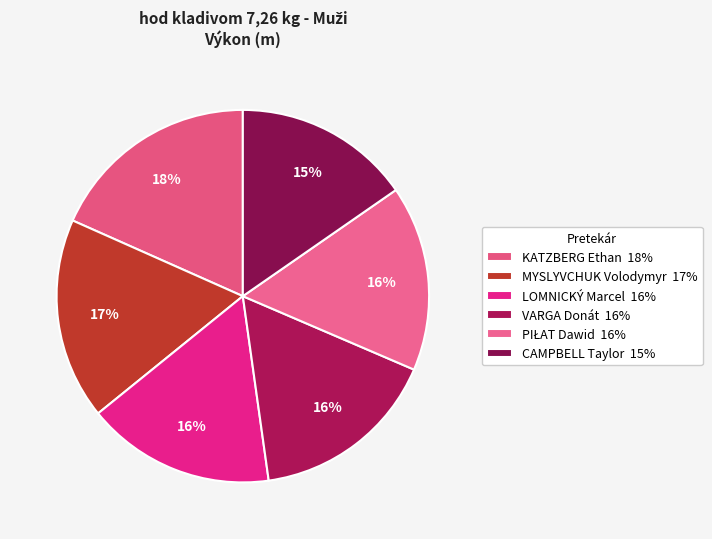

To the nearest percent, what is the average slice percentage?

17%